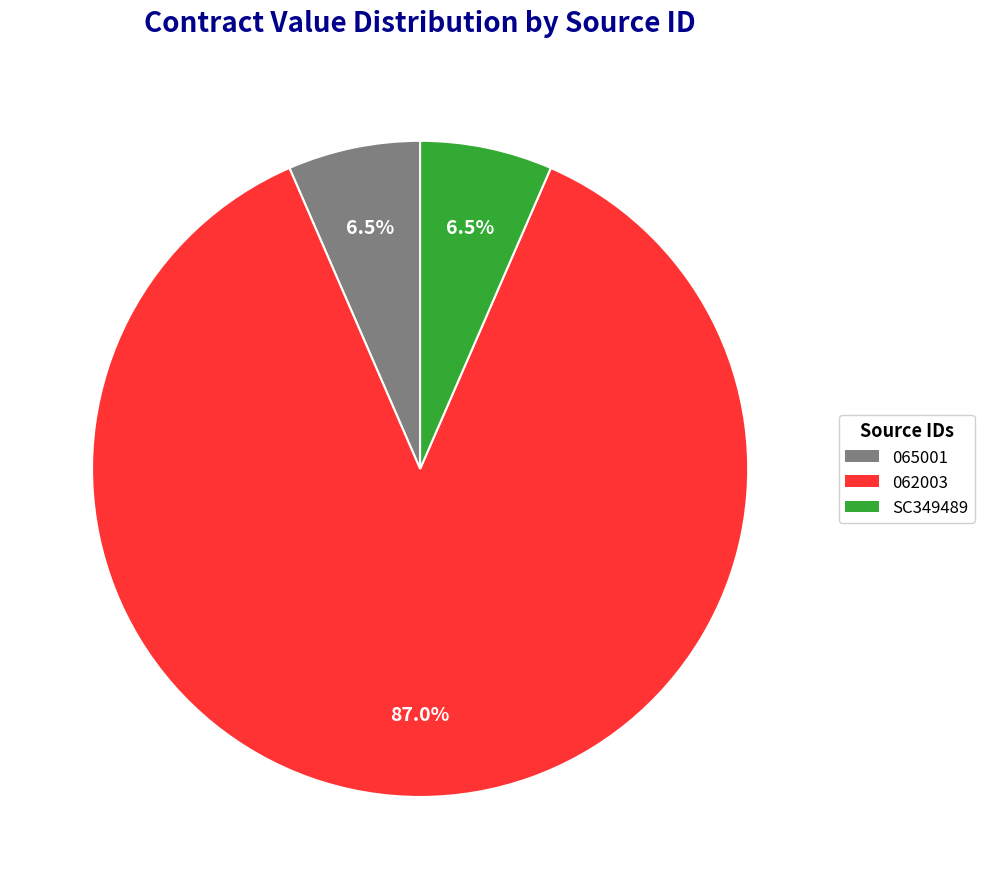

To the nearest percent, what is the average slice percentage?

33%